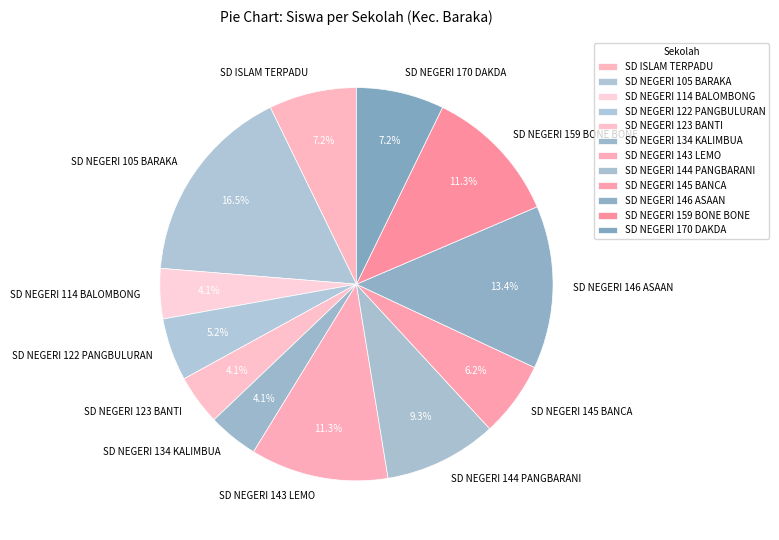

How many slices are in this pie chart?

12